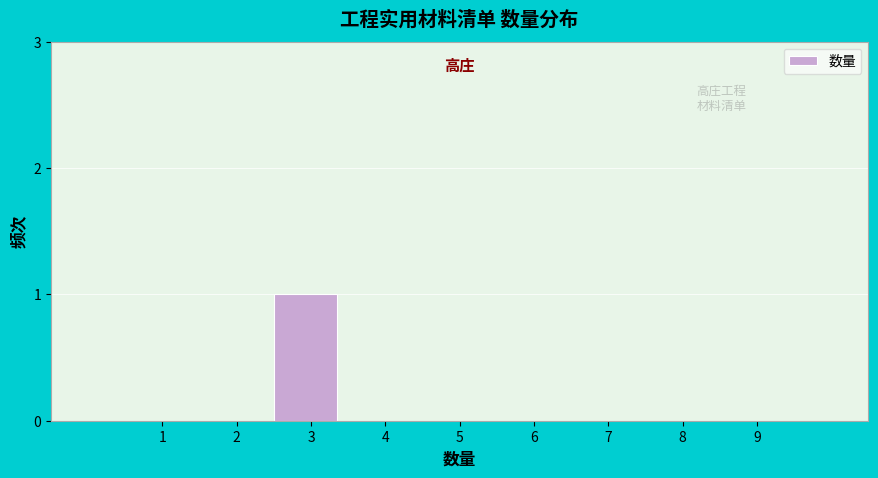

Reading left to right, extract all data points from this chart.

1=0	2=0	3=1	4=0	5=0	6=0	7=0	8=0	9=0